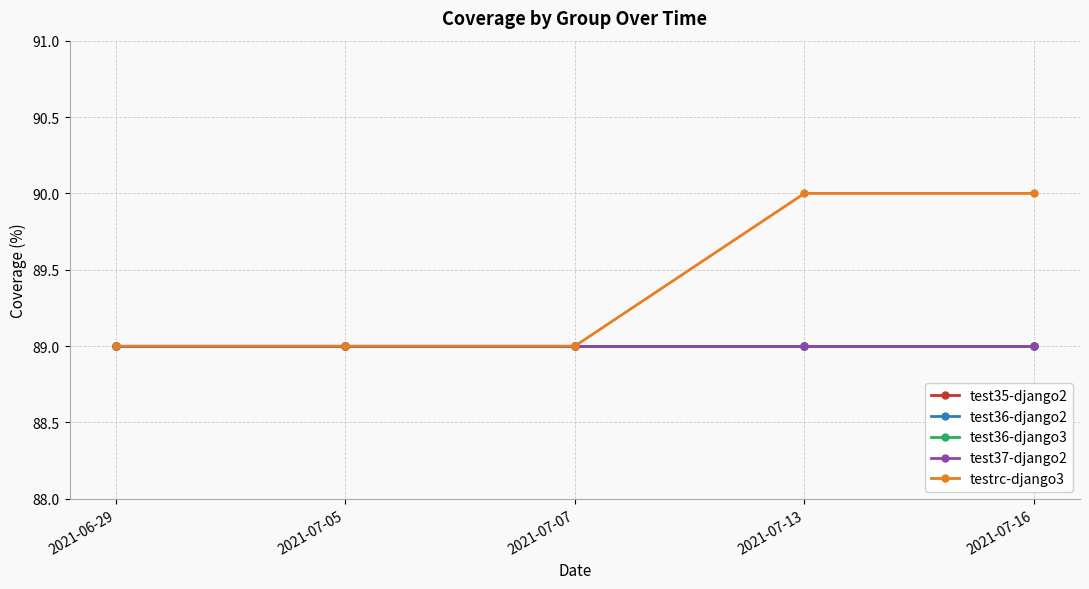

Reading right to left, what are all the values shown in this chart?

test35-django2: 89	89	89	89	89
test36-django2: 89	89	89	89	89
test36-django3: 89	89	89	89	89
test37-django2: 89	89	89	89	89
testrc-django3: 90	90	89	89	89